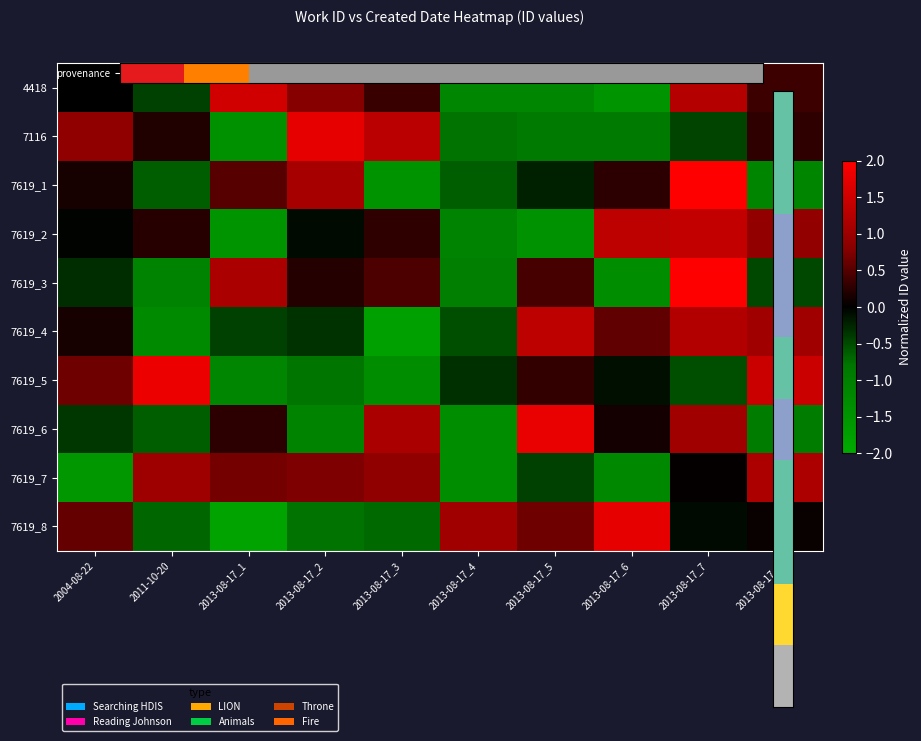

Which series has the largest range (max minus min)?

7619_8